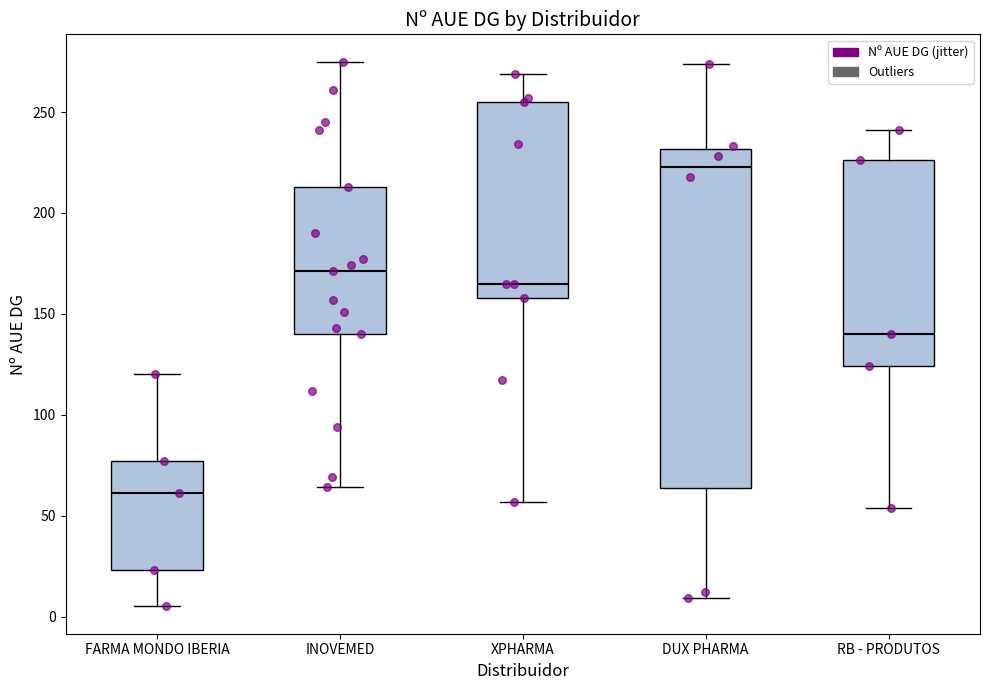

Which box has the highest median line?

DUX PHARMA